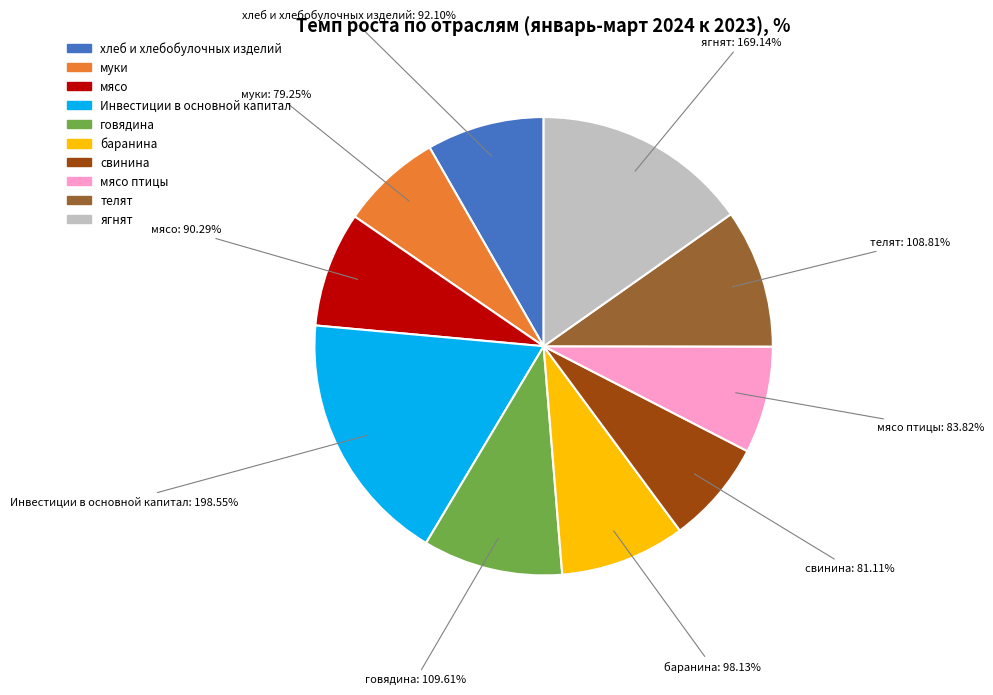

Is it true that муки is 17% of the pie?

False